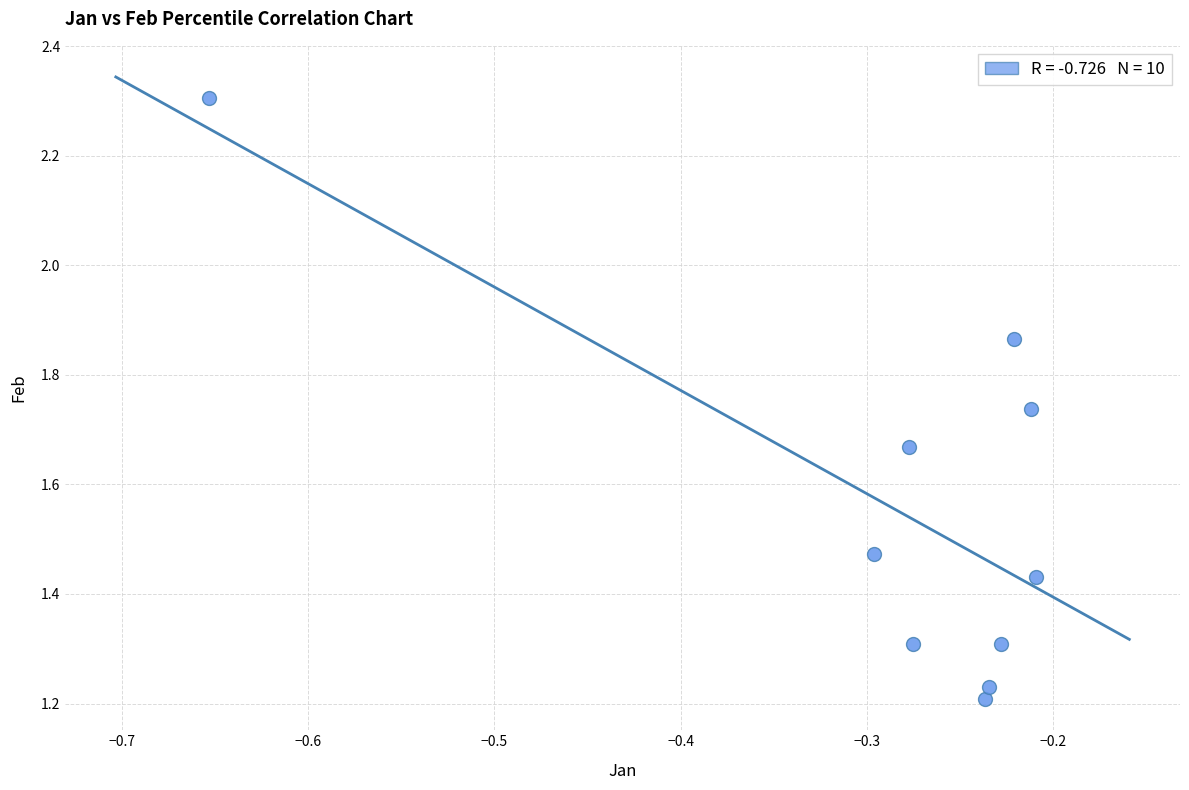

What is the range of Y values (max minus min)?

1.1